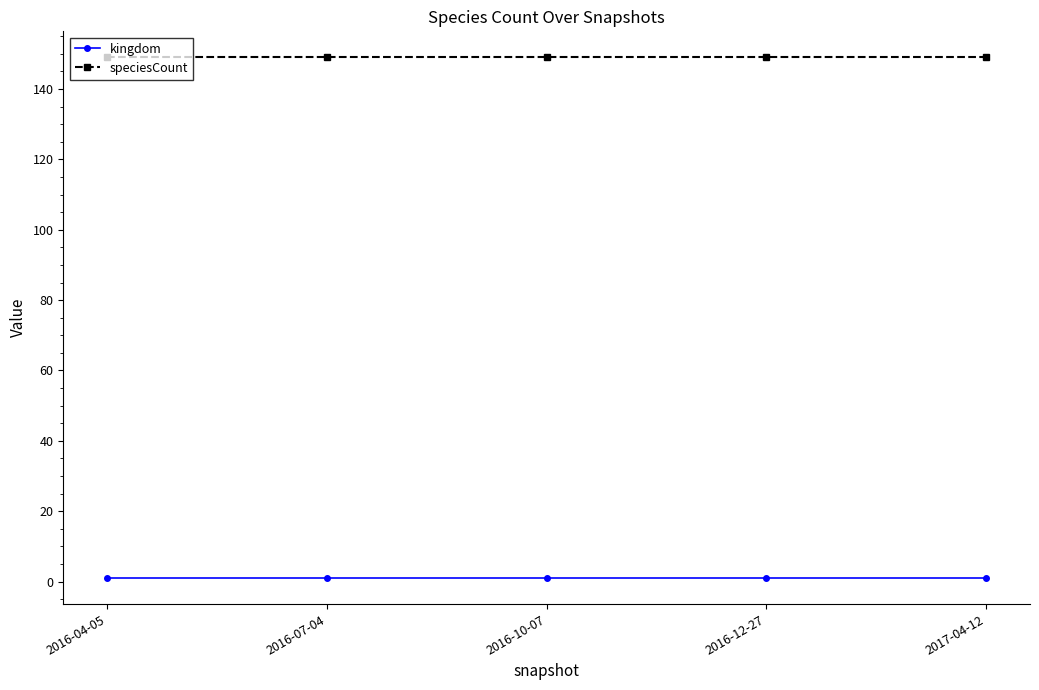

True or false: speciesCount and kingdom cross at least once.

False